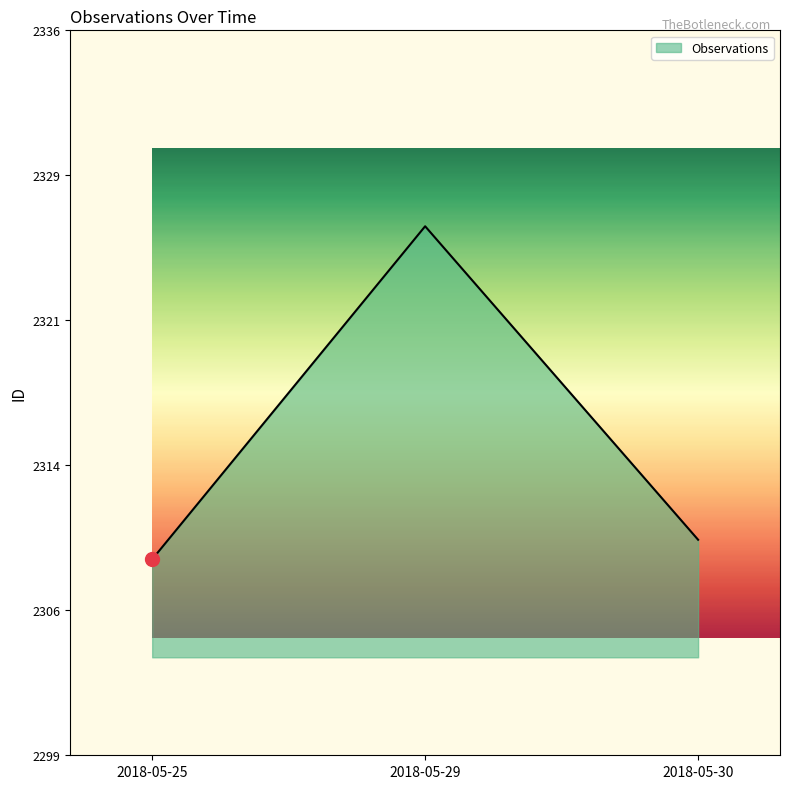

What is the ratio of the value at 2018-05-29 to the value at 2018-05-30?

1.0